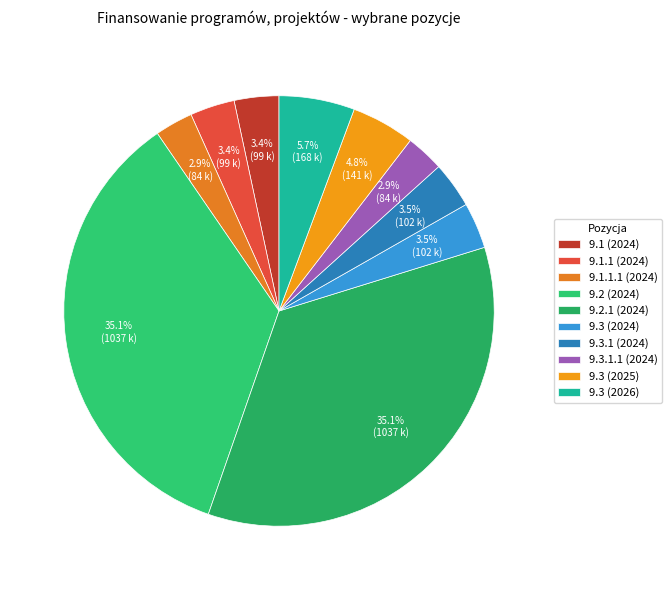

What is the smallest slice in the pie chart?

9.1.1.1 (2024)